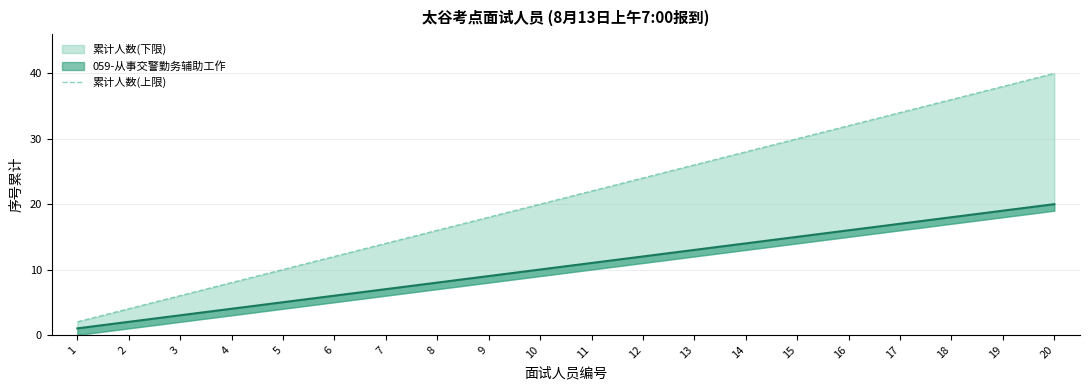

Rank the categories by value from highest to lowest.

20, 19, 18, 17, 16, 15, 14, 13, 12, 11, 10, 9, 8, 7, 6, 5, 4, 3, 2, 1